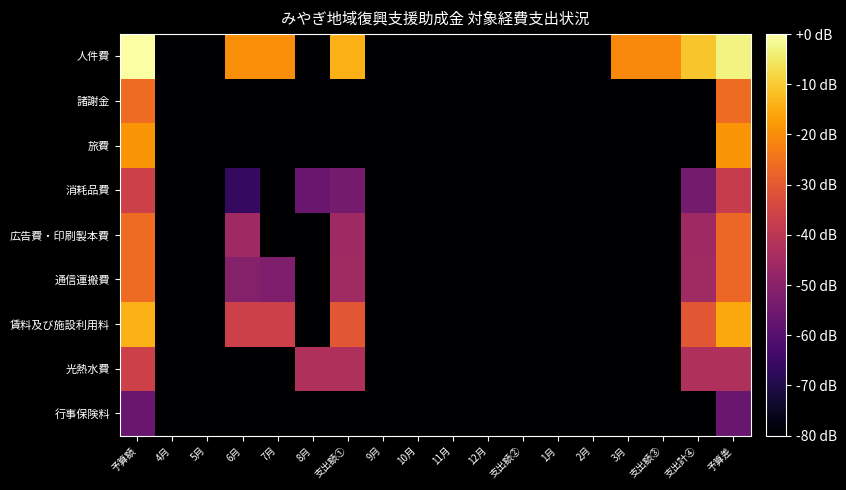

Reading right to left, what are all the values shown in this chart?

人件費: 予算差=-3.0	支出計④=-10.8	支出額③=-20.9	3月=-20.9	2月=-146.0	1月=-146.0	支出額②=-146.0	12月=-146.0	11月=-146.0	10月=-146.0	9月=-146.0	支出額①=-14.0	8月=-146.0	7月=-20.0	6月=-20.0	5月=-146.0	4月=-146.0	予算額=0.0
諸謝金: 予算差=-26.0	支出計④=-146.0	支出額③=-146.0	3月=-146.0	2月=-146.0	1月=-146.0	支出額②=-146.0	12月=-146.0	11月=-146.0	10月=-146.0	9月=-146.0	支出額①=-146.0	8月=-146.0	7月=-146.0	6月=-146.0	5月=-146.0	4月=-146.0	予算額=-26.0
旅費: 予算差=-18.5	支出計④=-146.0	支出額③=-146.0	3月=-146.0	2月=-146.0	1月=-146.0	支出額②=-146.0	12月=-146.0	11月=-146.0	10月=-146.0	9月=-146.0	支出額①=-146.0	8月=-146.0	7月=-146.0	6月=-146.0	5月=-146.0	4月=-146.0	予算額=-18.5
消耗品費: 予算差=-37.7	支出計④=-54.0	支出額③=-146.0	3月=-146.0	2月=-146.0	1月=-146.0	支出額②=-146.0	12月=-146.0	11月=-146.0	10月=-146.0	9月=-146.0	支出額①=-54.0	8月=-56.5	7月=-146.0	6月=-66.0	5月=-146.0	4月=-146.0	予算額=-36.5
広告費・印刷製本費: 予算差=-27.0	支出計④=-45.8	支出額③=-146.0	3月=-146.0	2月=-146.0	1月=-146.0	支出額②=-146.0	12月=-146.0	11月=-146.0	10月=-146.0	9月=-146.0	支出額①=-45.8	8月=-146.0	7月=-146.0	6月=-45.8	5月=-146.0	4月=-146.0	予算額=-26.0
通信運搬費: 予算差=-27.0	支出計④=-45.4	支出額③=-146.0	3月=-146.0	2月=-146.0	1月=-146.0	支出額②=-146.0	12月=-146.0	11月=-146.0	10月=-146.0	9月=-146.0	支出額①=-45.4	8月=-146.0	7月=-52.0	6月=-50.8	5月=-146.0	4月=-146.0	予算額=-26.0
賃料及び施設利用料: 予算差=-15.4	支出計④=-30.5	支出額③=-146.0	3月=-146.0	2月=-146.0	1月=-146.0	支出額②=-146.0	12月=-146.0	11月=-146.0	10月=-146.0	9月=-146.0	支出額①=-30.5	8月=-146.0	7月=-36.5	6月=-36.5	5月=-146.0	4月=-146.0	予算額=-14.0
光熱水費: 予算差=-42.5	支出計④=-42.5	支出額③=-146.0	3月=-146.0	2月=-146.0	1月=-146.0	支出額②=-146.0	12月=-146.0	11月=-146.0	10月=-146.0	9月=-146.0	支出額①=-42.5	8月=-42.5	7月=-146.0	6月=-146.0	5月=-146.0	4月=-146.0	予算額=-36.5
行事保険料: 予算差=-56.5	支出計④=-146.0	支出額③=-146.0	3月=-146.0	2月=-146.0	1月=-146.0	支出額②=-146.0	12月=-146.0	11月=-146.0	10月=-146.0	9月=-146.0	支出額①=-146.0	8月=-146.0	7月=-146.0	6月=-146.0	5月=-146.0	4月=-146.0	予算額=-56.5